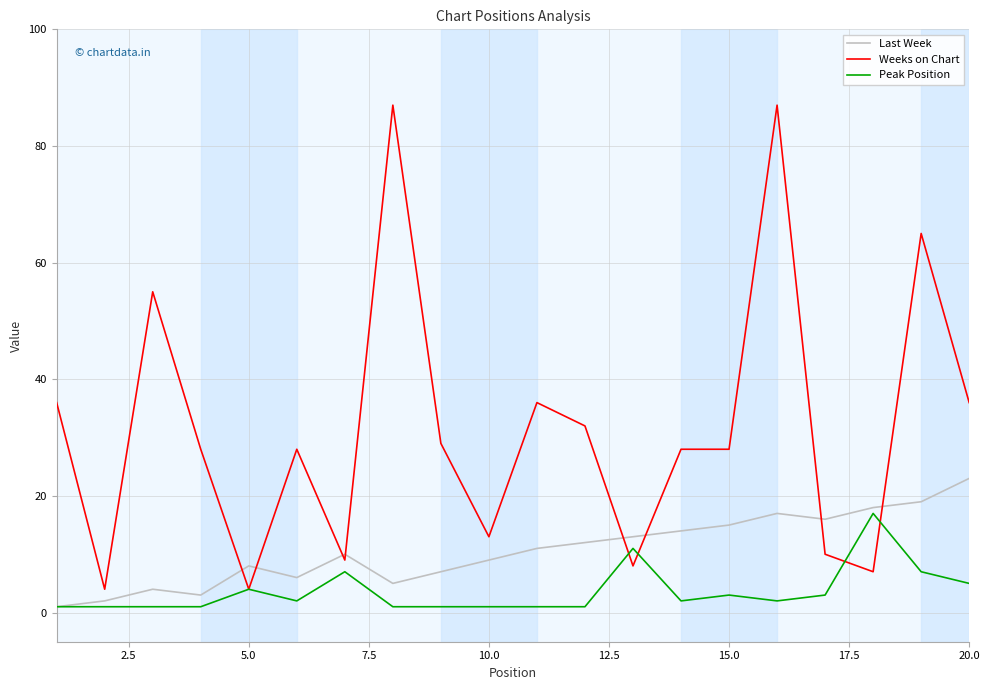

Which series has the largest total across all categories?

Weeks on Chart